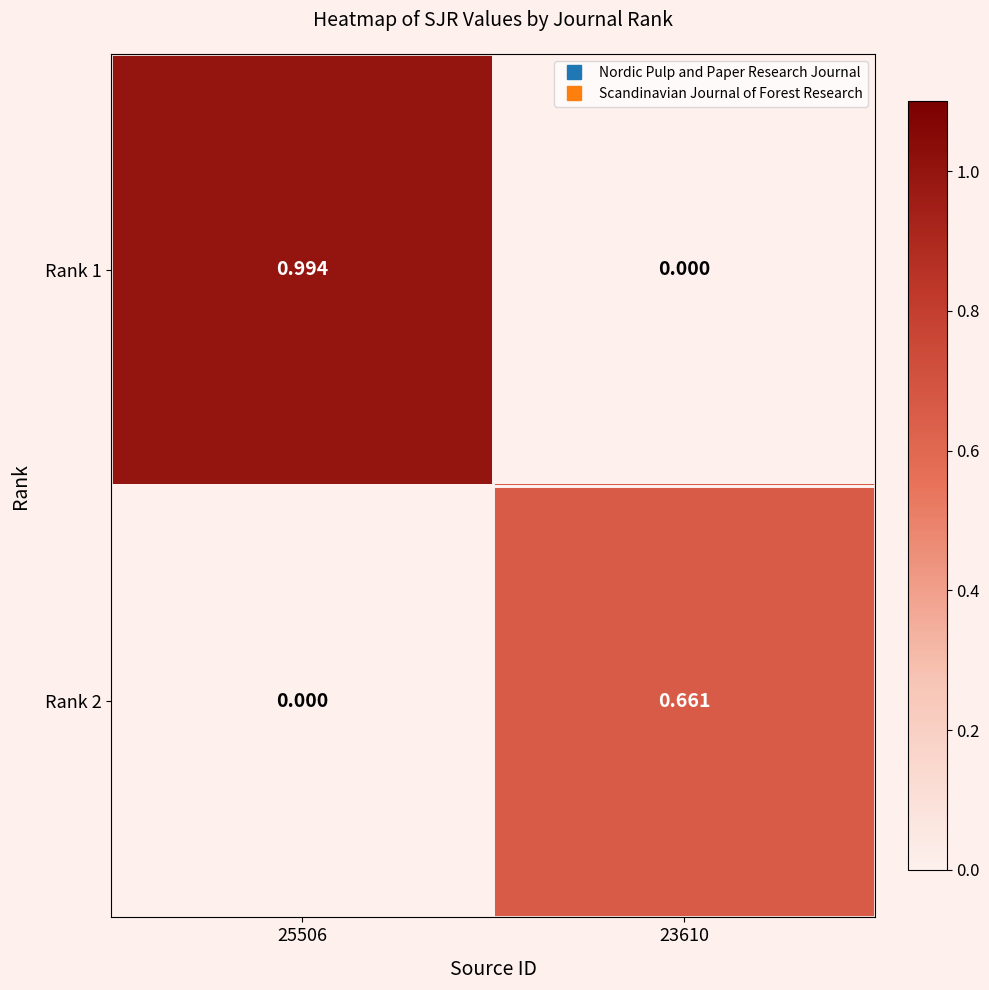

How many positive values does the Rank 1 series have?

1